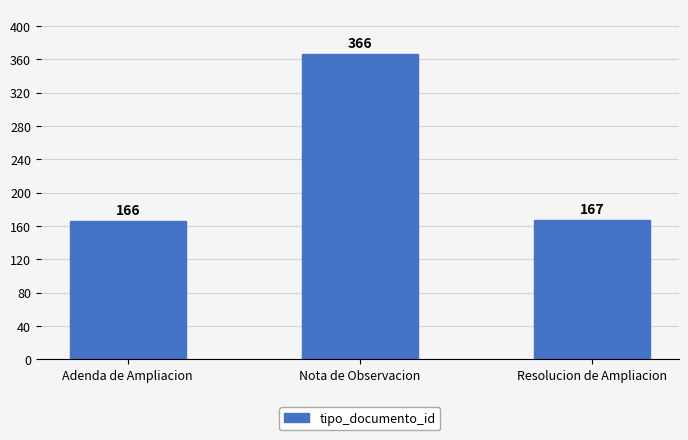

Are the bars grouped side by side (vs. stacked)?

No